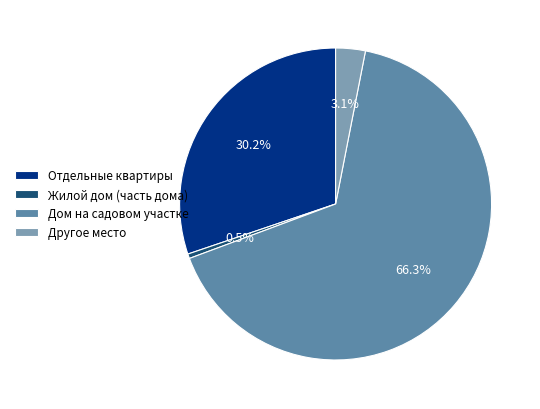

Which category has the biggest portion of the pie?

Дом на садовом участке